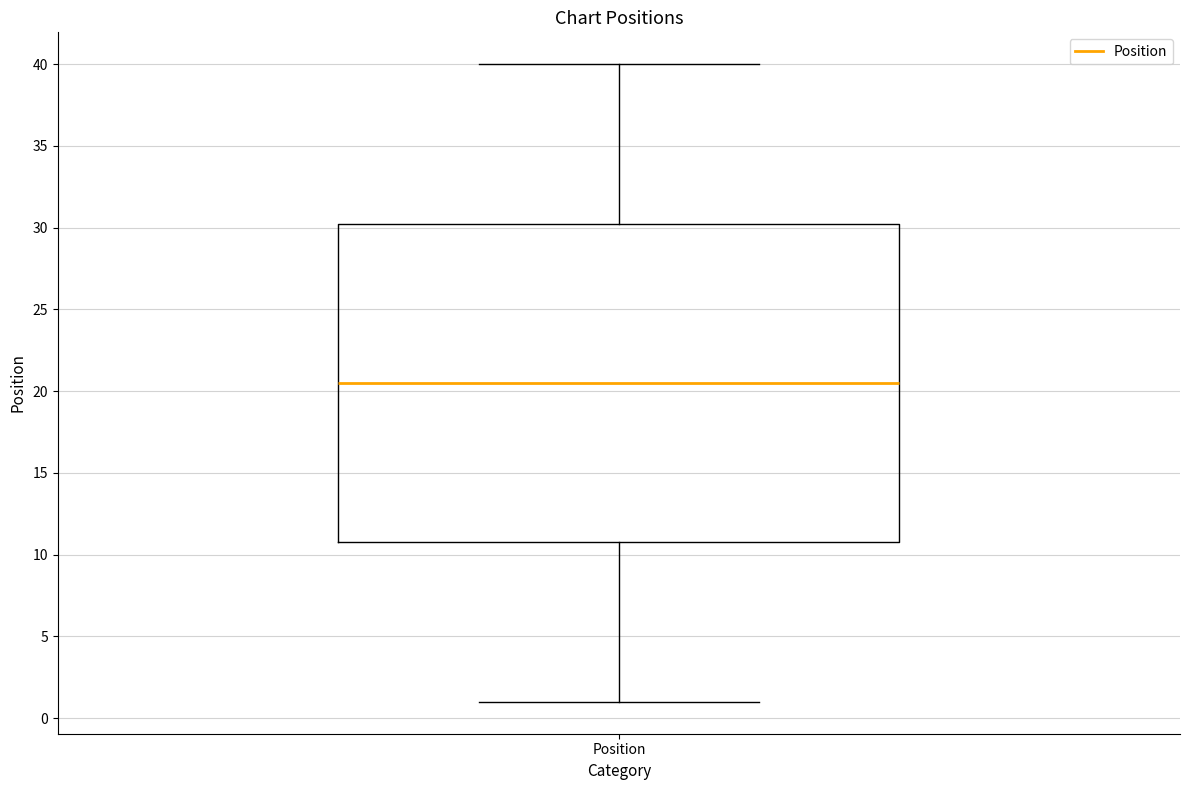

Transcribe this box plot: give where the median line is, the range the box spans, and where the two whiskers end, as read against the y-axis. The values are not printed on the chart, so give them approximately, as read against the axis.

median 20.5, box 11.0 to 30.5, whiskers 1.0 to 40.0